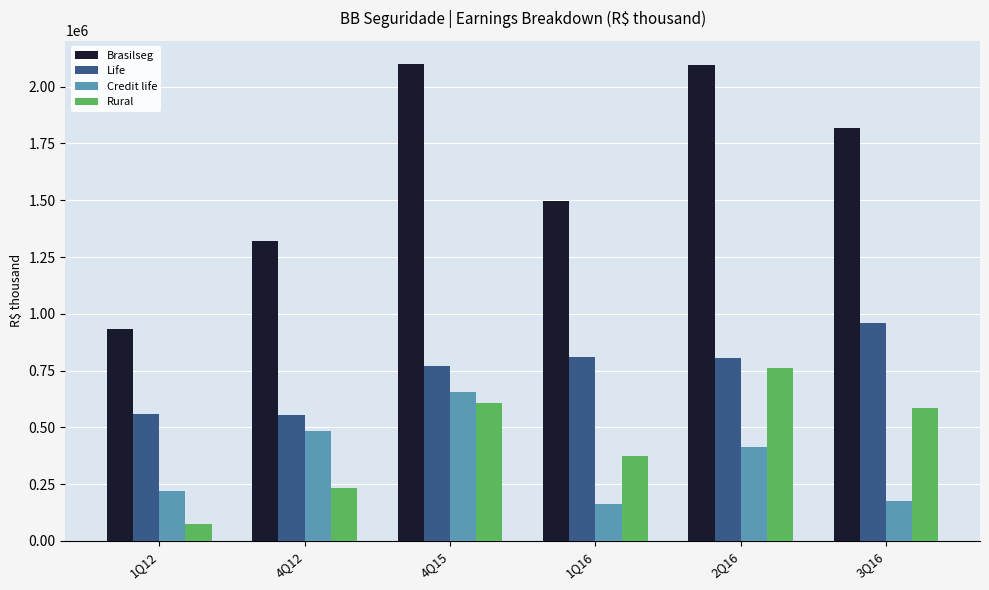

What is the lowest value of the Brasilseg series?

934204.3